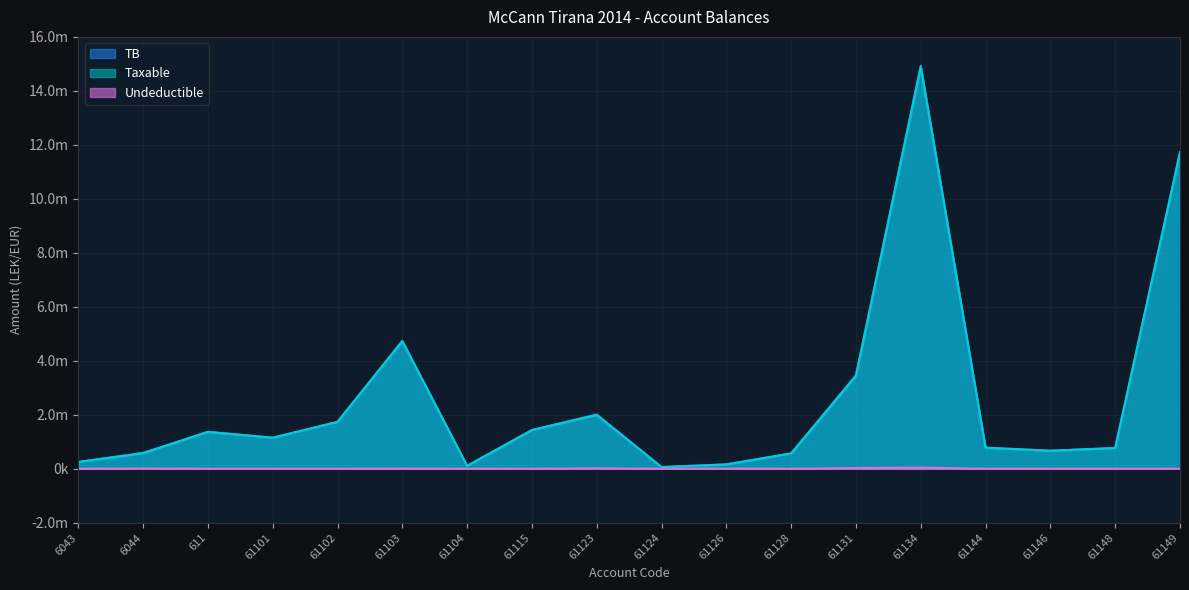

At which label does Taxable first exceed 1149043?

611